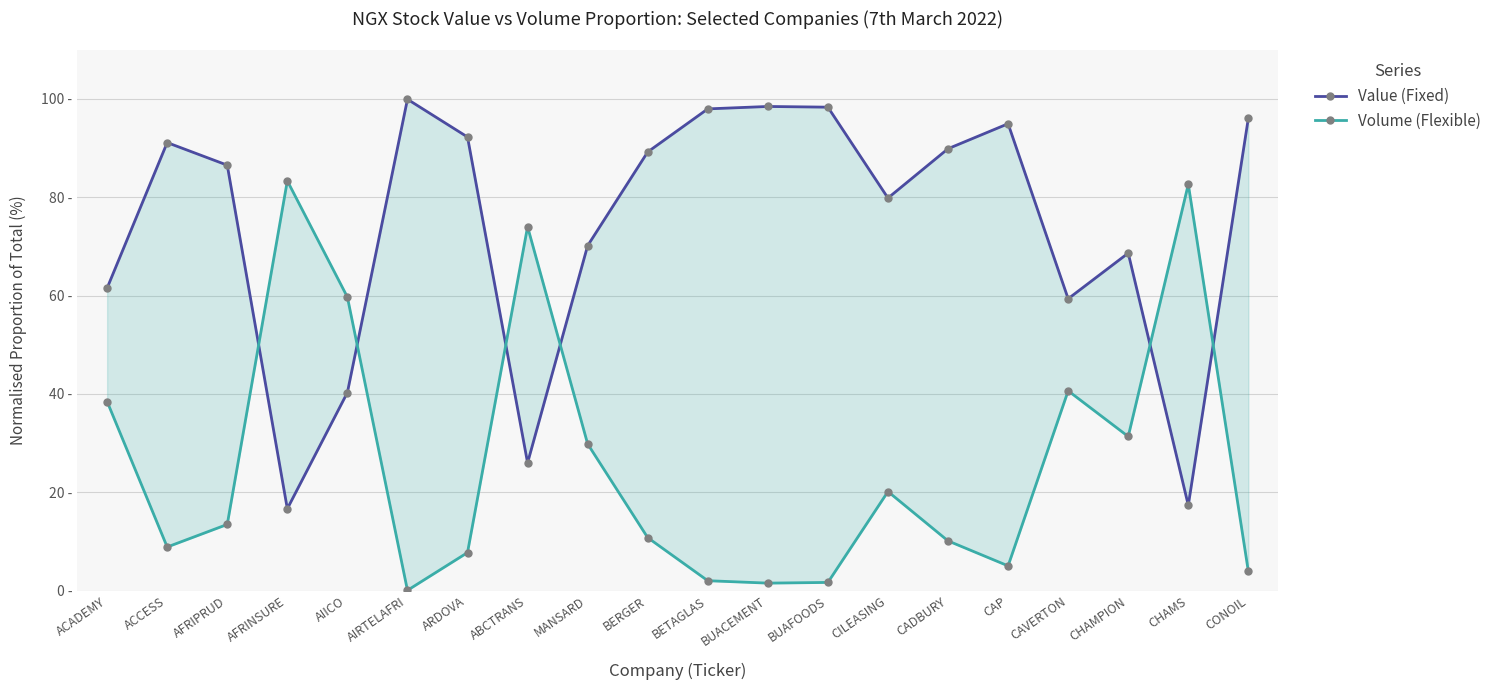

What are all the series names shown in the legend?

Value (Fixed), Volume (Flexible)